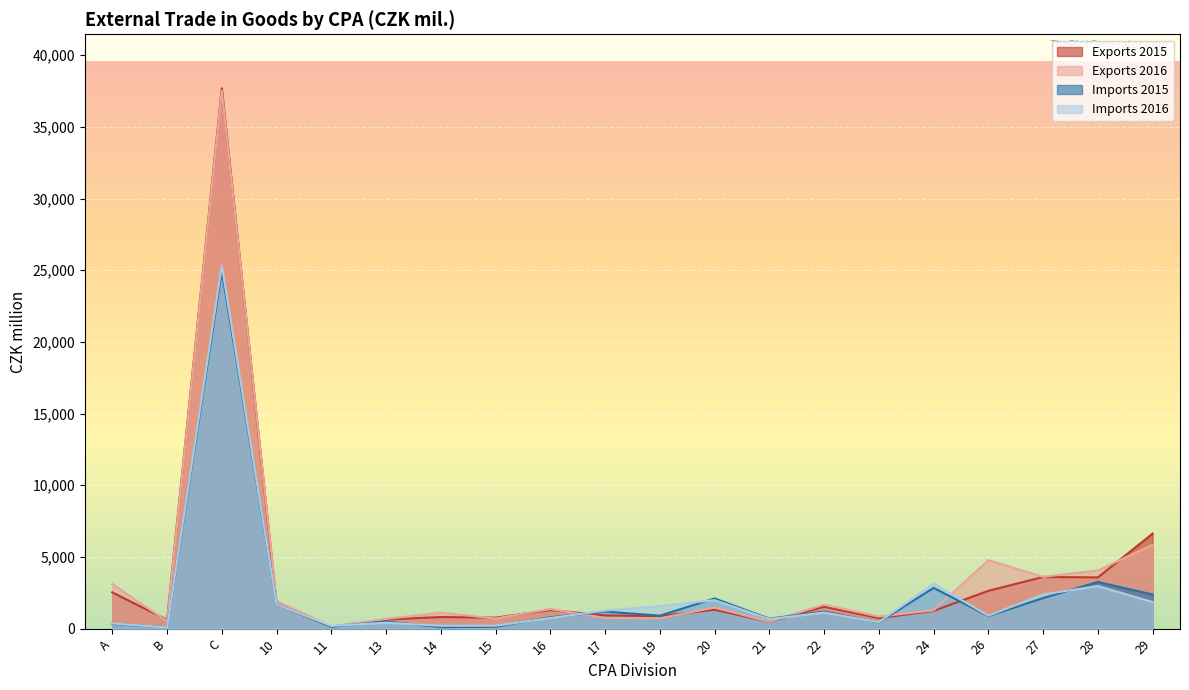

What is the value of the Imports 2015 point at the 12th from the left?

2105